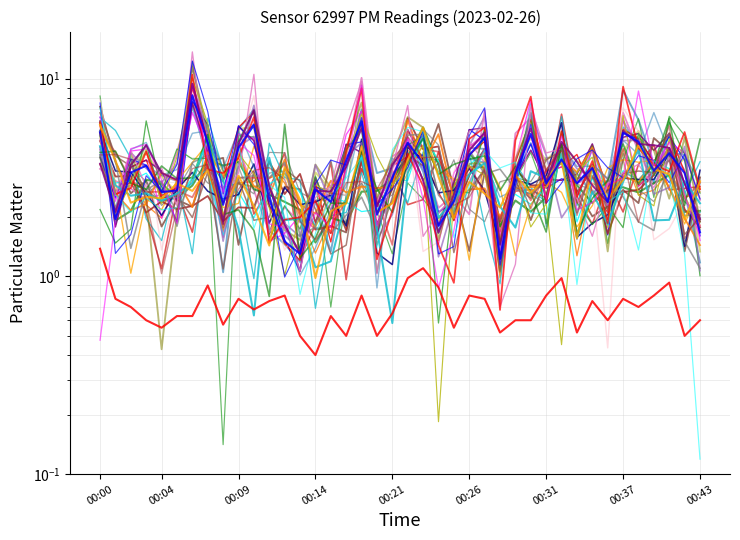

Does the chart display data point markers on the line(s)?

No